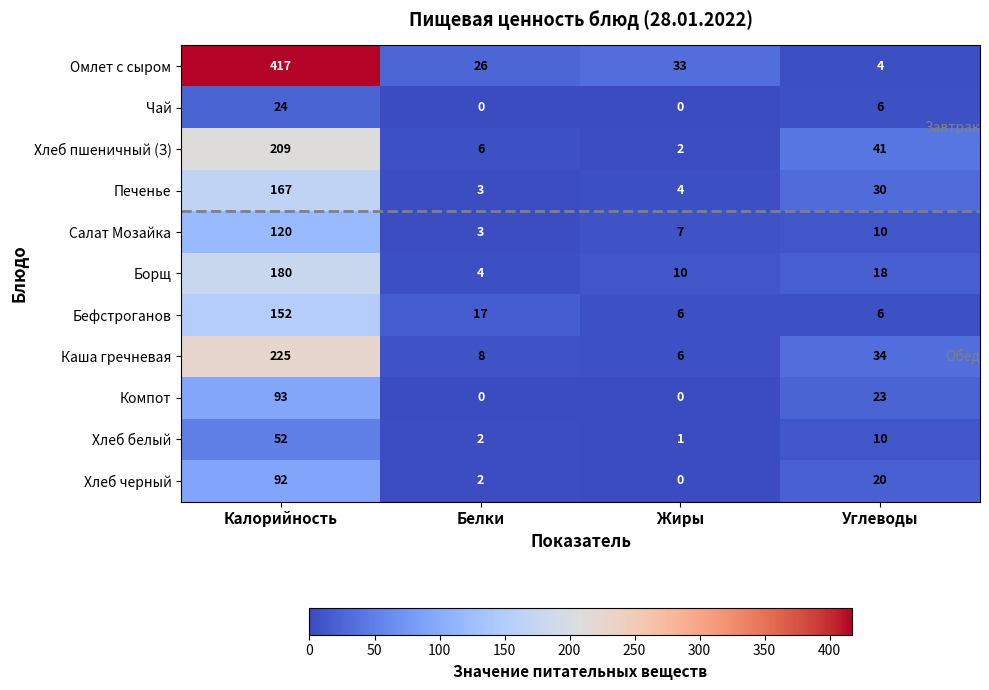

Which series has the largest range (max minus min)?

Омлет с сыром